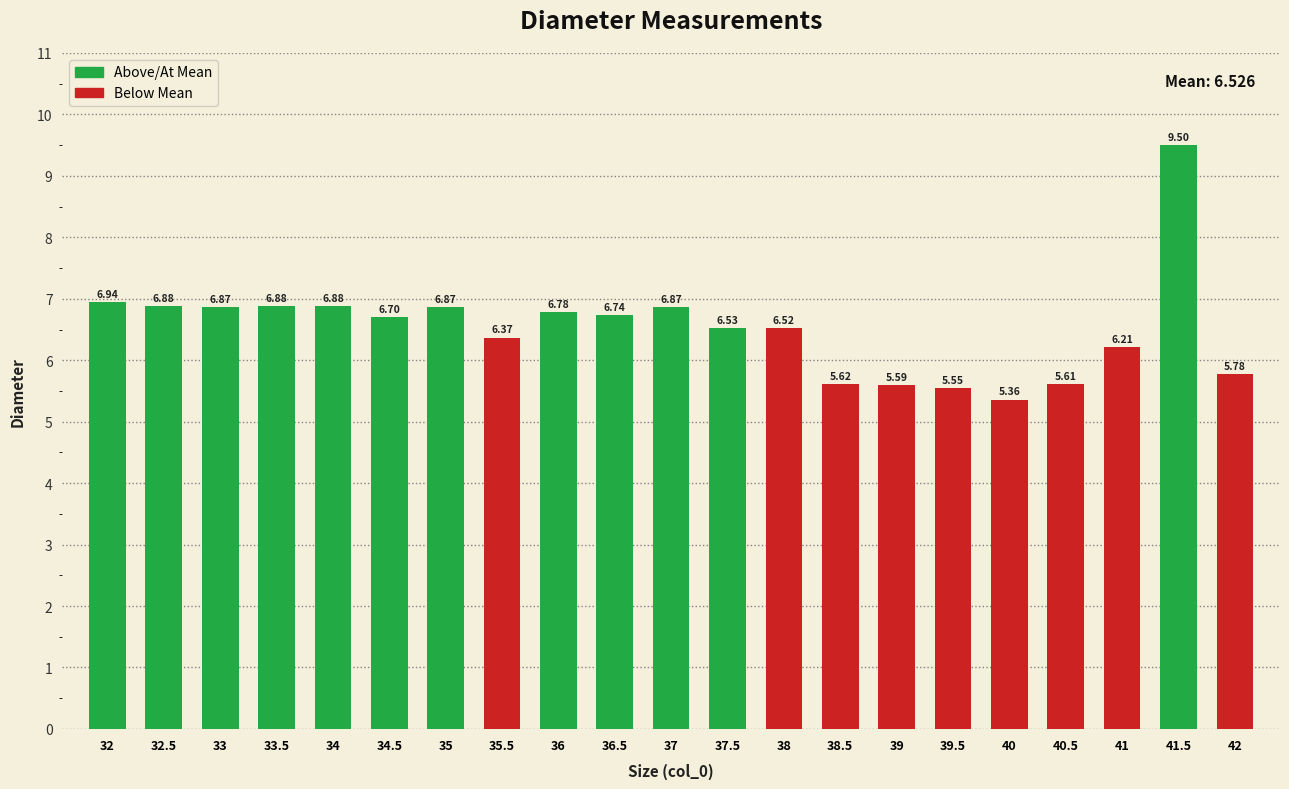

What is the change in value from 36.5 to 40?

-1.4